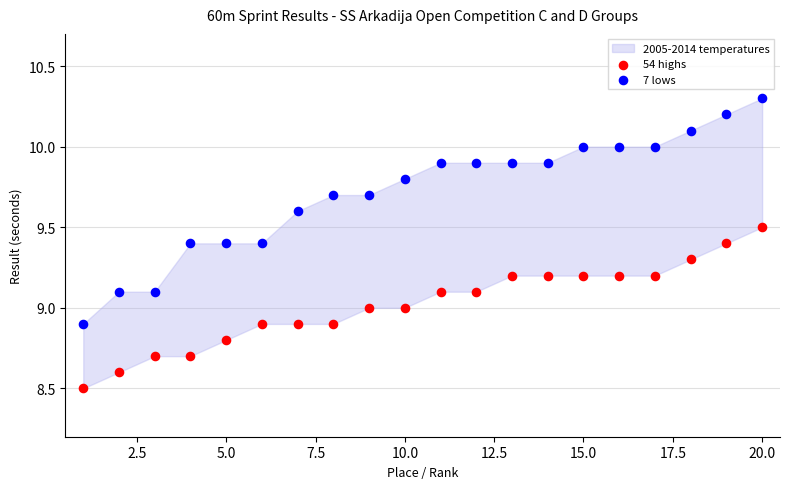

Which series reaches the maximum Y coordinate?

7 lows